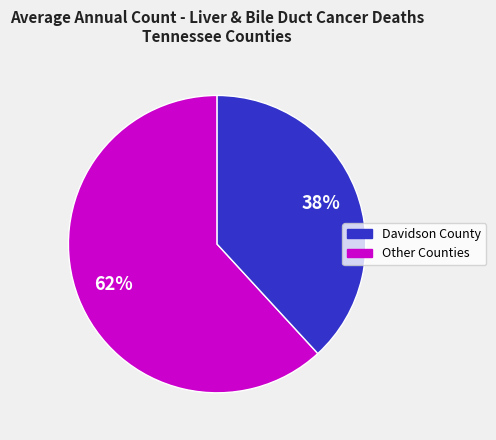

To the nearest percent, what is the average slice percentage?

50%